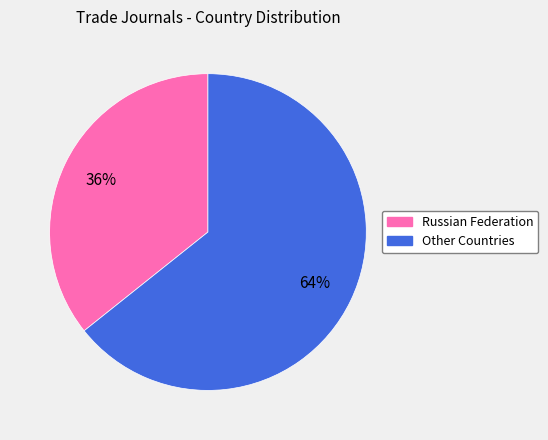

Is there a majority slice in this chart?

Yes